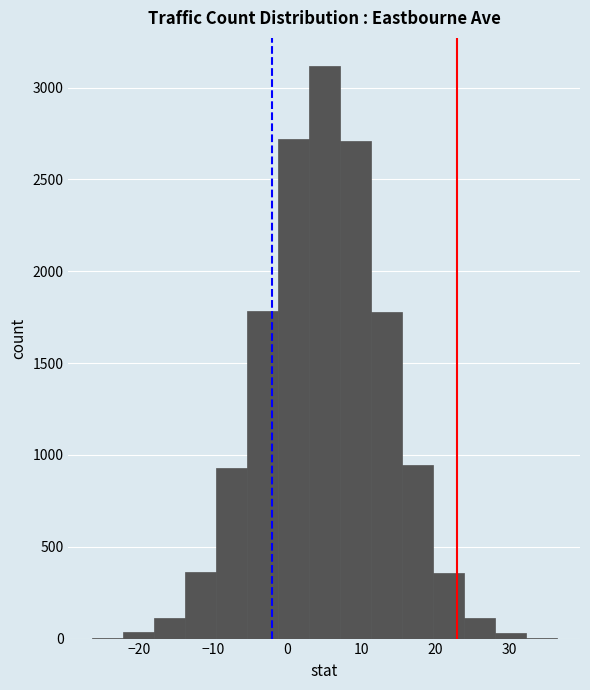

How tall is the bar that spans 24 to 28 on the x-axis? Neither the bar edges nor the heights are printed on the chart, so give them approximately, as read against the axes.

100